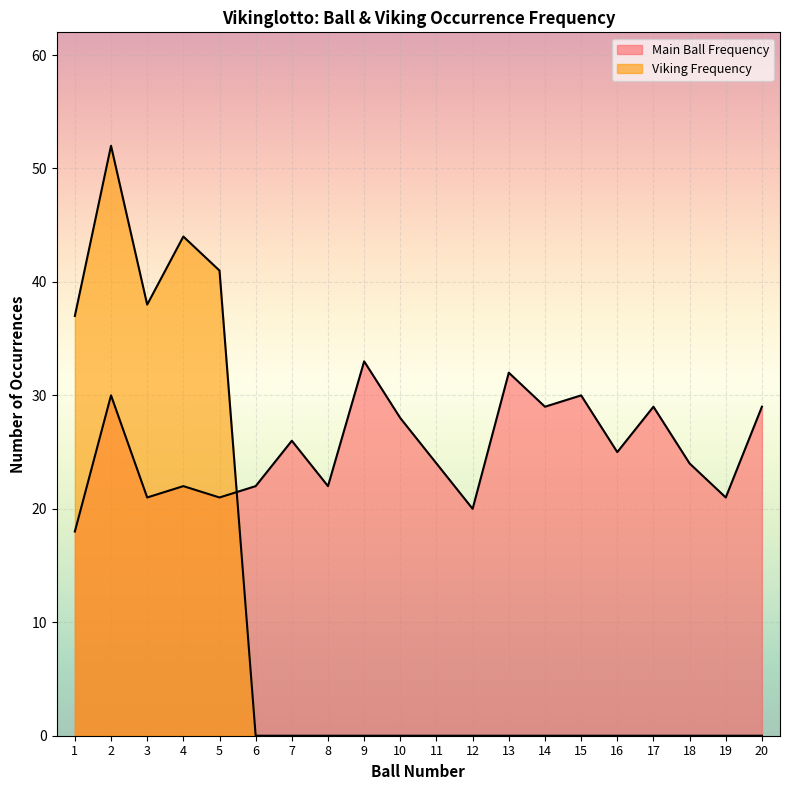

Where is the first local maximum for Main Ball Frequency?

2